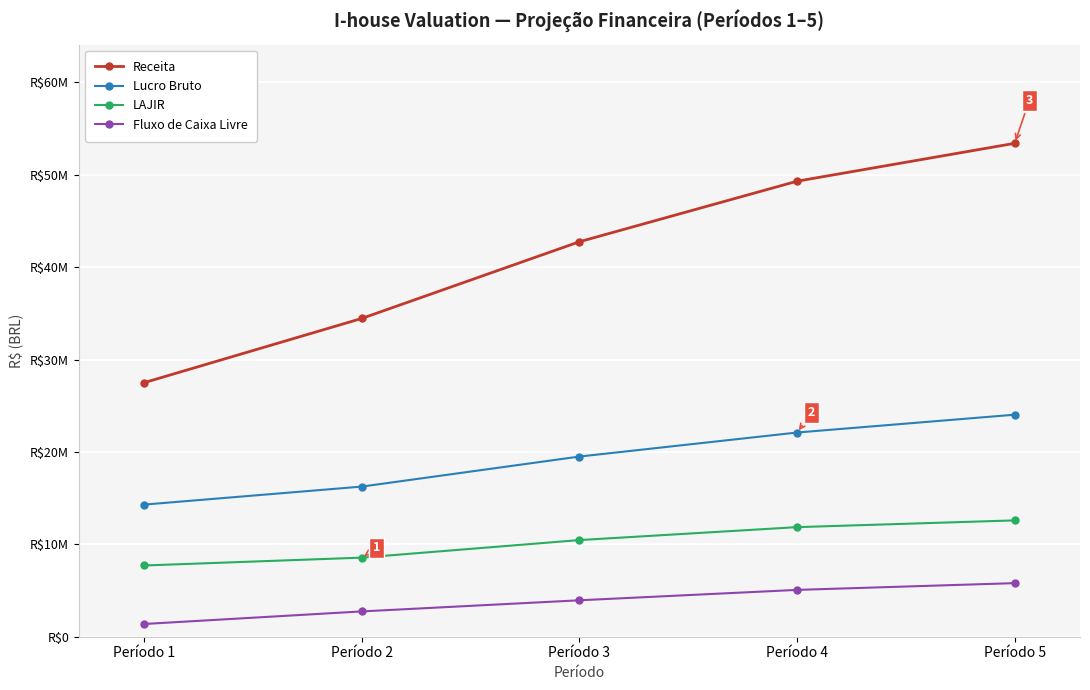

True or false: LAJIR and Receita intersect in this chart.

False